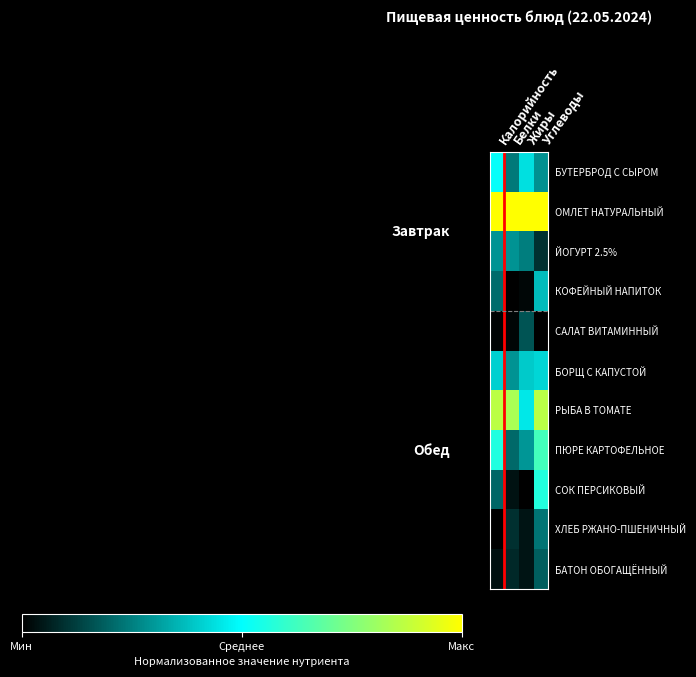

What is the total value across all series at Углеводы?

4.6